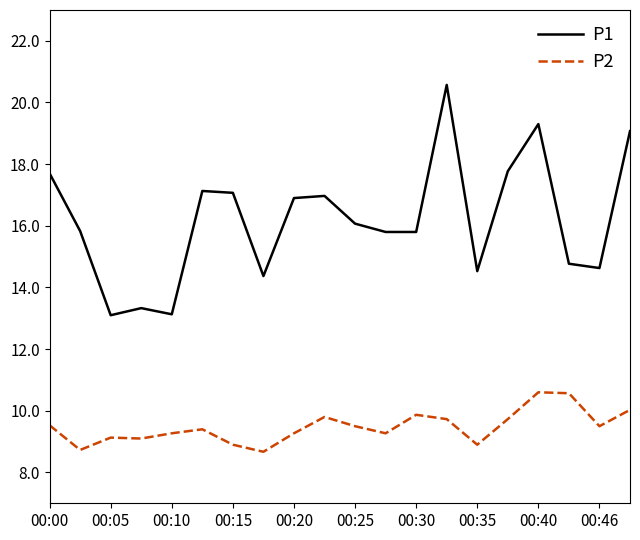

What is the minimum value for P1?

13.1